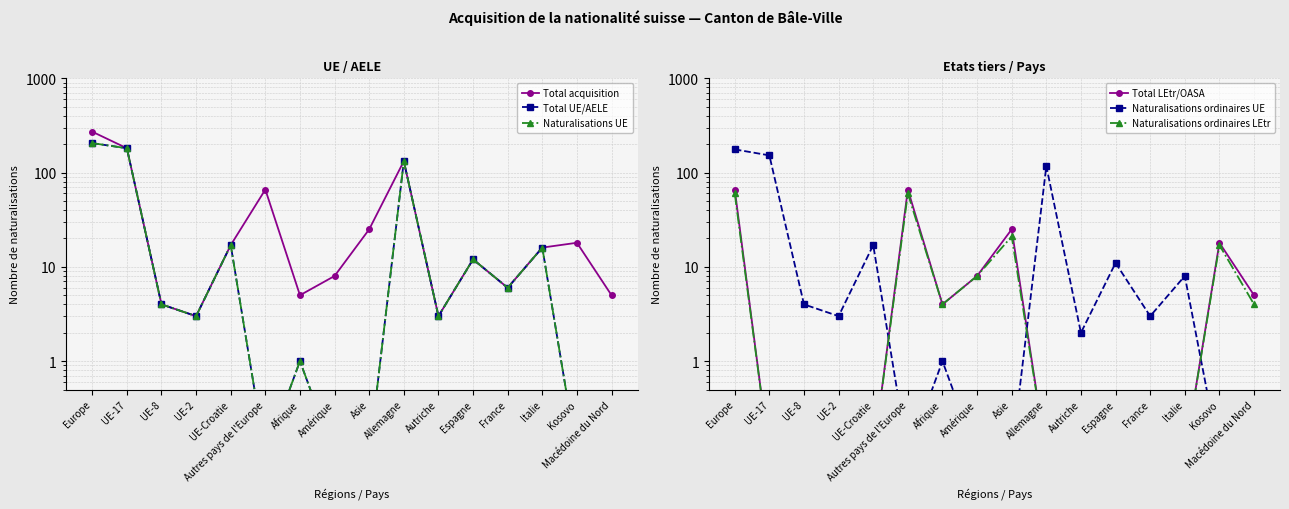

At which category is the sum across all series the highest?

Europe